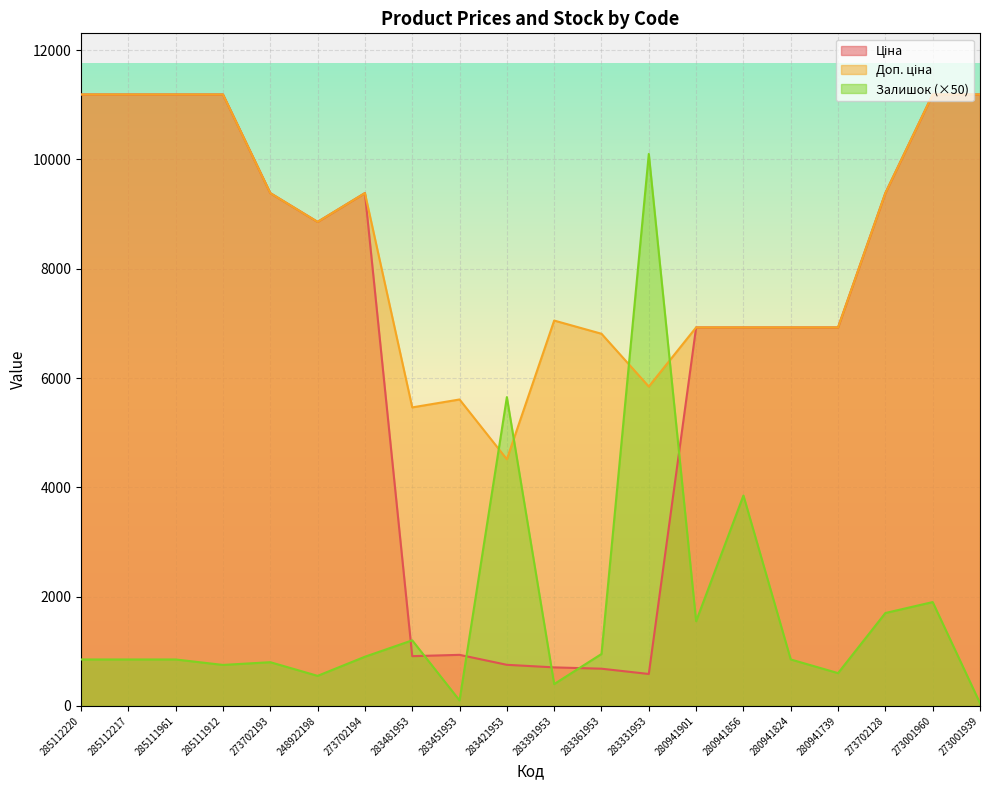

How many series are shown in this chart?

3